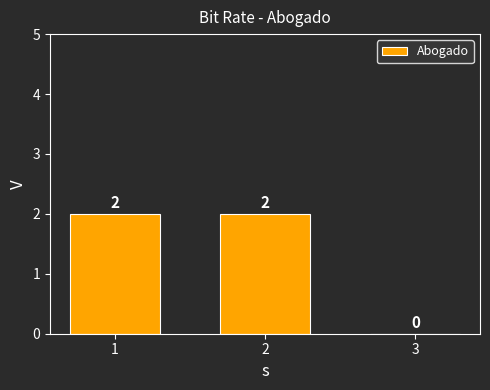

Are the bars grouped side by side (vs. stacked)?

No